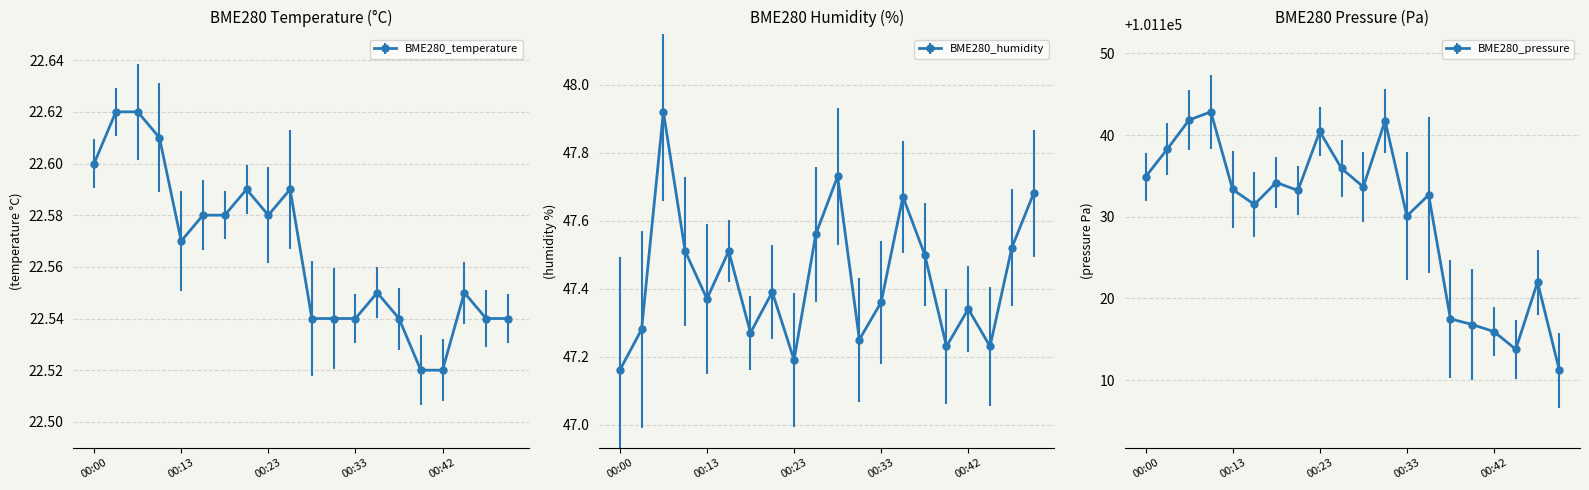

At which label does BME280_temperature reach its minimum?

00:40